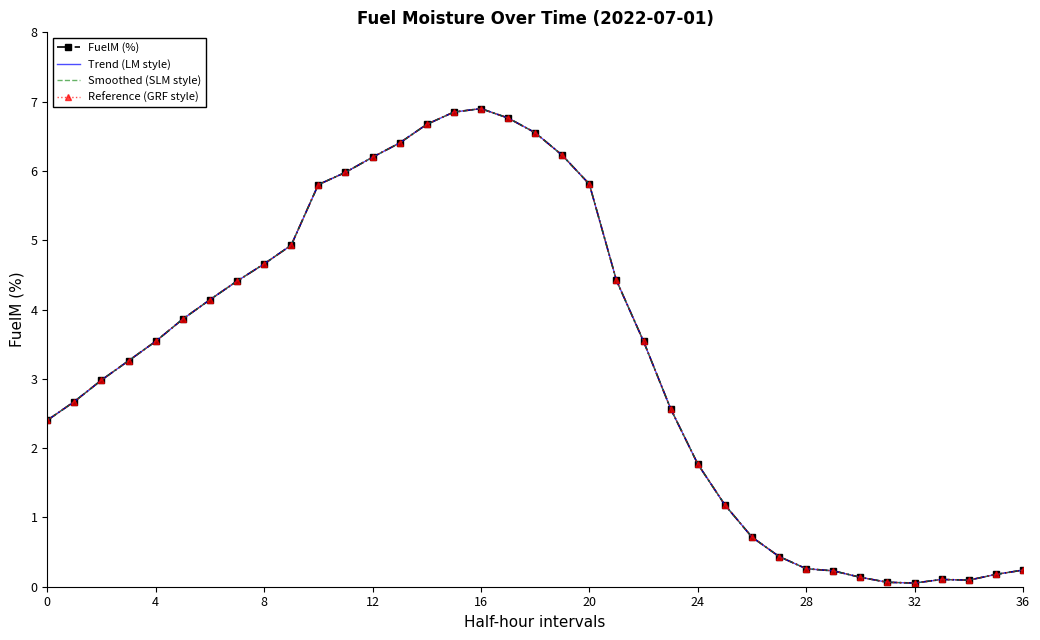

How many data points does each series have?

37